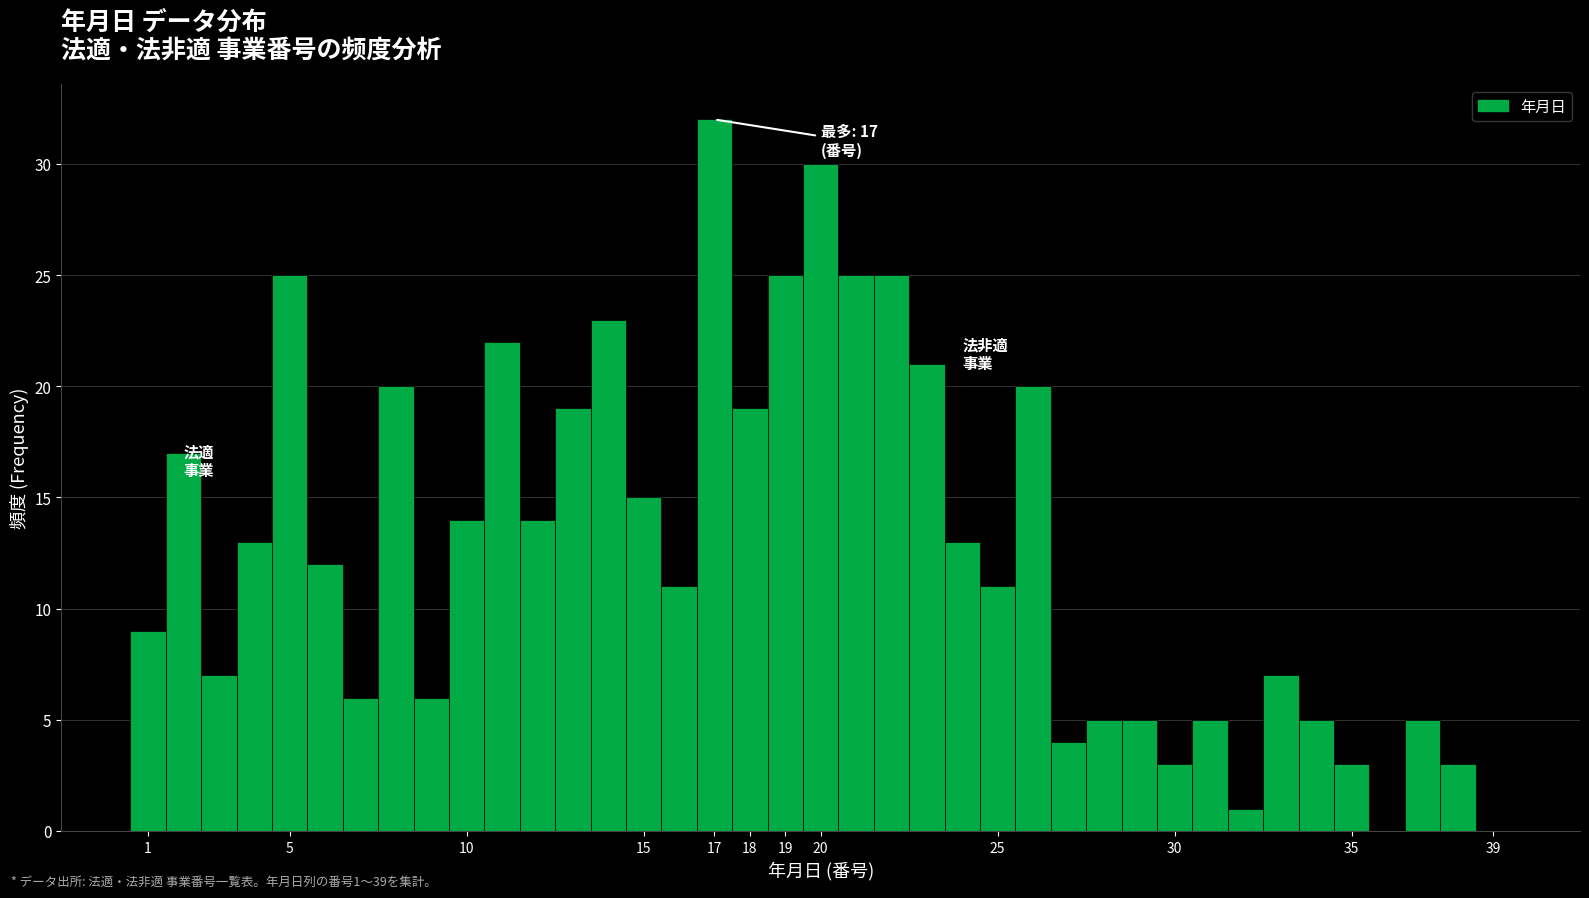

Which range on the x-axis has the tallest bar?

16.5 to 17.5